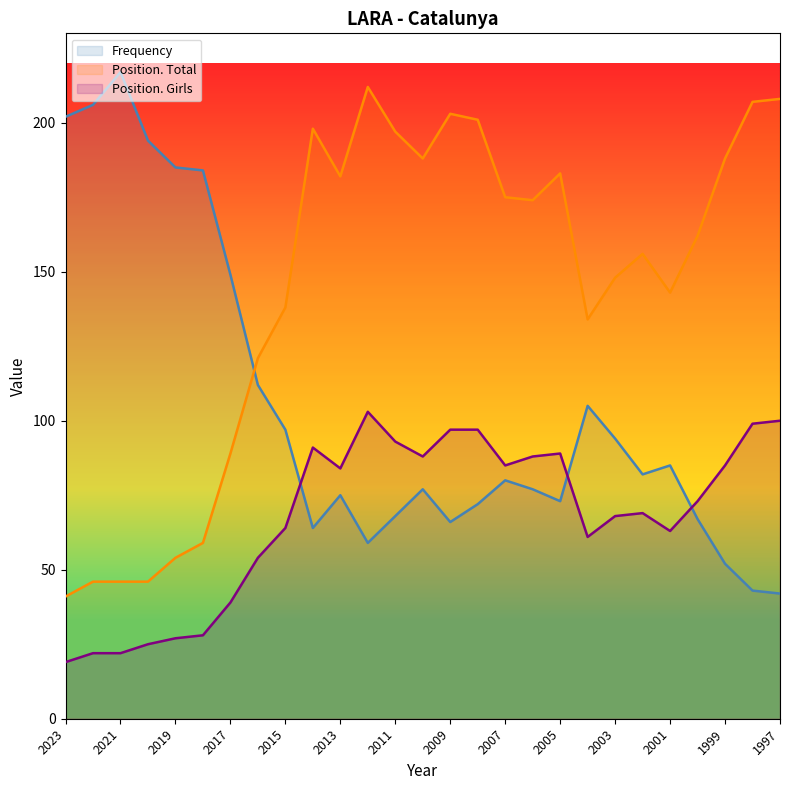

Where does the Position. Total series first go above 162?

2014